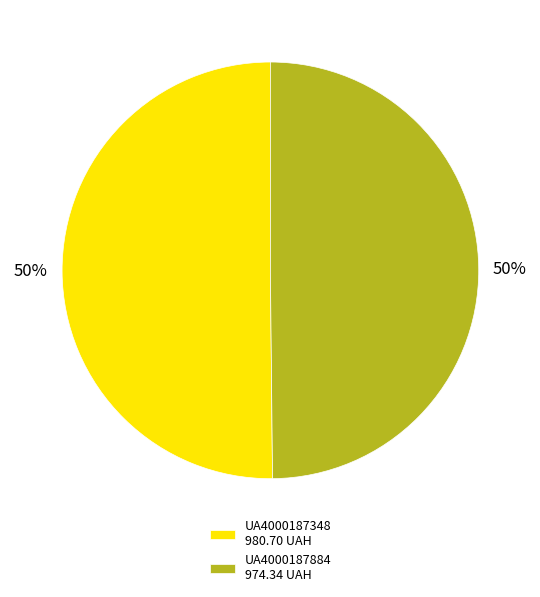

What is the ratio of the value at UA4000187348 to the value at UA4000187884?

1.0